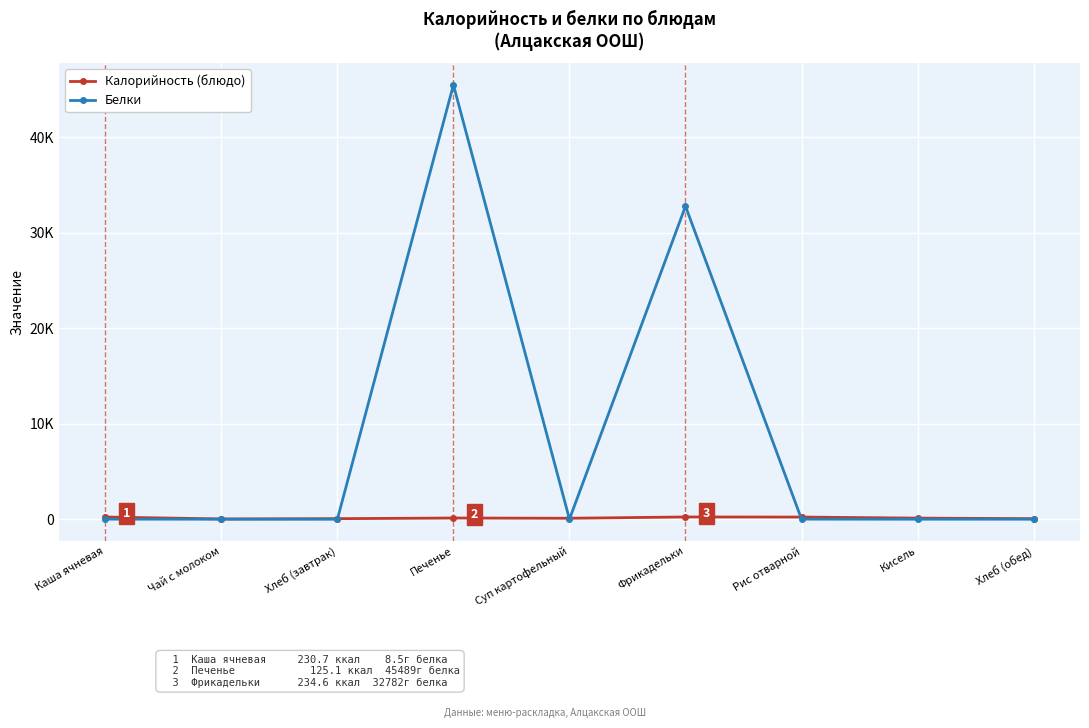

At which label does Белки first exceed 2?

Каша ячневая